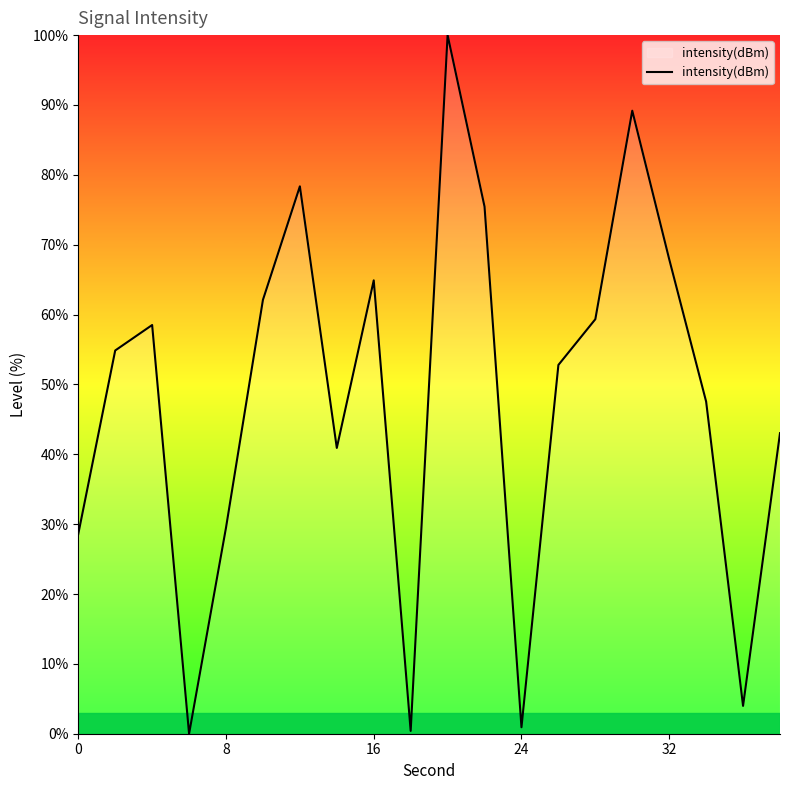

What is the difference between the maximum and minimum values?

100.0